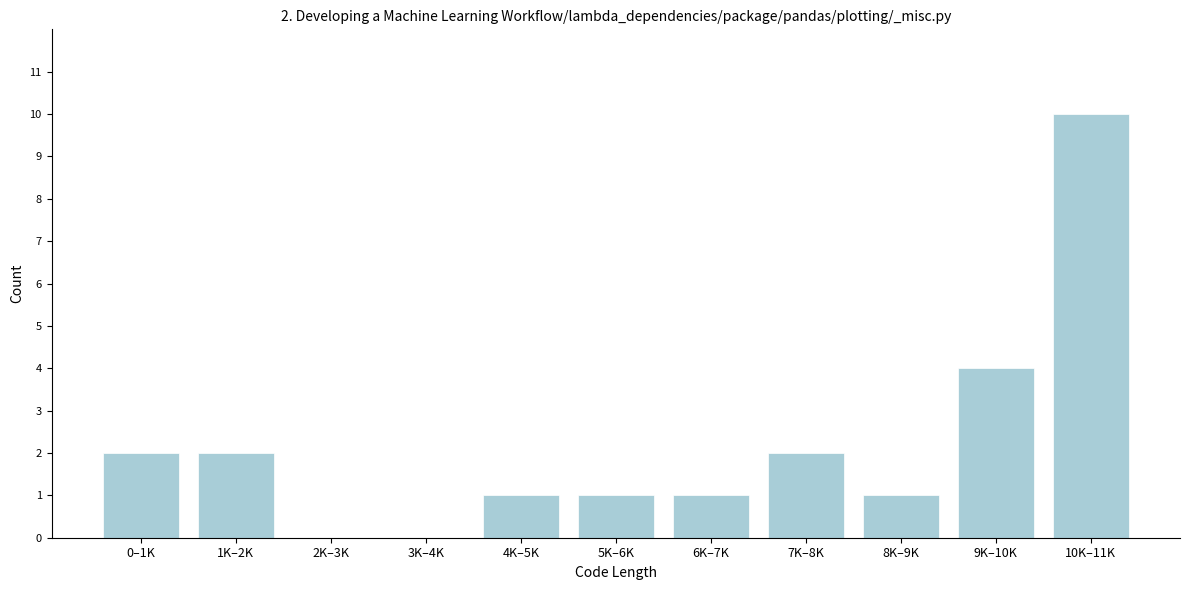

Reading right to left, transcribe all the data shown in this chart.

10K–11K=10	9K–10K=4	8K–9K=1	7K–8K=2	6K–7K=1	5K–6K=1	4K–5K=1	3K–4K=0	2K–3K=0	1K–2K=2	0–1K=2